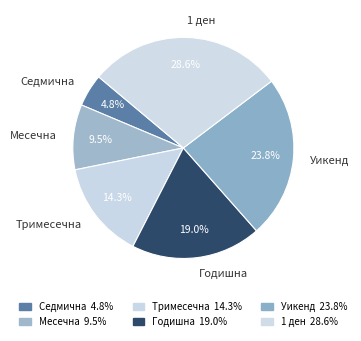

To the nearest percent, what is the average slice percentage?

17%